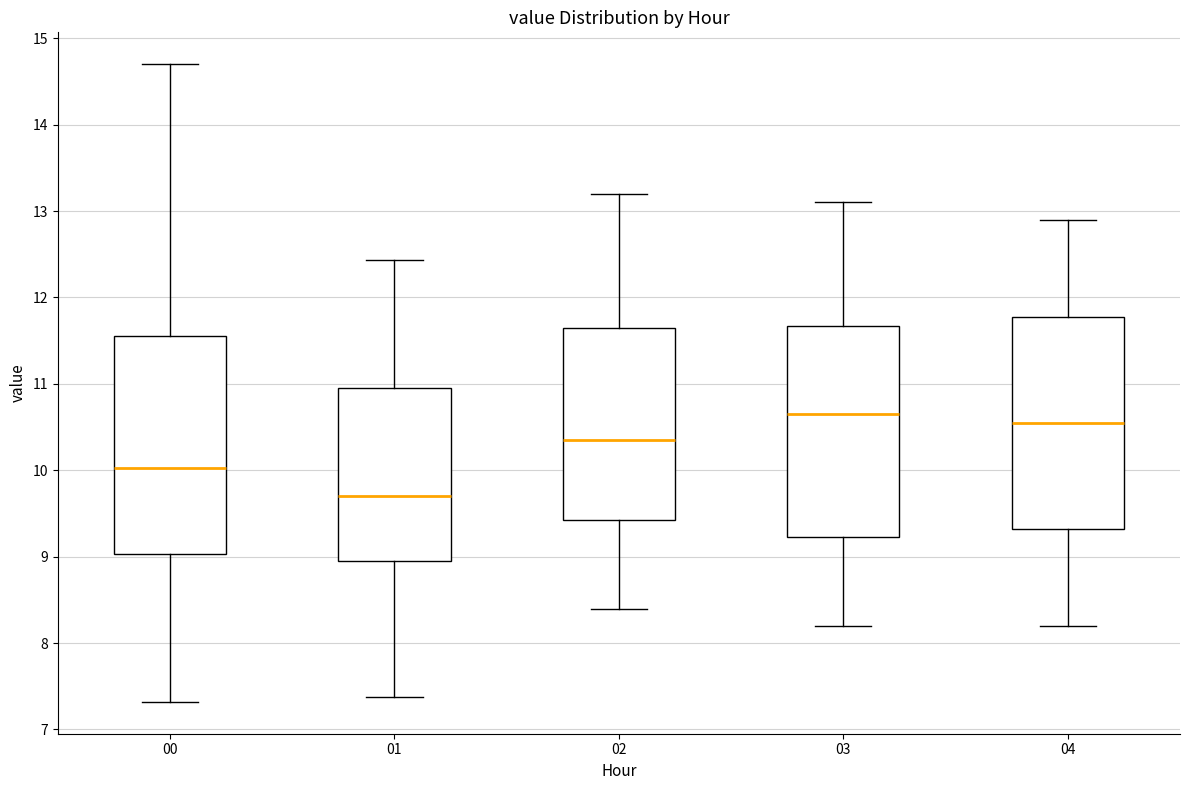

Reading left to right, transcribe this box plot: for each box, give where its median line is, the range the box spans, and where its two whiskers end, as read against the y-axis. The values are not printed on the chart, so give them approximately, as read against the axis.

00: median 10.0, box 9.0 to 11.6, whiskers 7.3 to 14.7
01: median 9.7, box 9.0 to 10.9, whiskers 7.4 to 12.4
02: median 10.4, box 9.4 to 11.7, whiskers 8.4 to 13.2
03: median 10.7, box 9.2 to 11.7, whiskers 8.2 to 13.1
04: median 10.6, box 9.3 to 11.8, whiskers 8.2 to 12.9